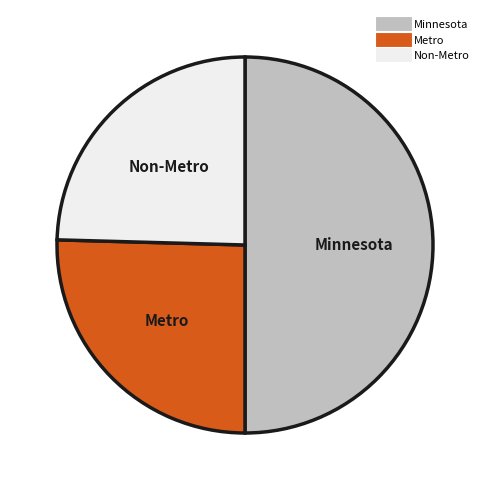

What is the ratio of the value at Non-Metro to the value at Minnesota?

0.5